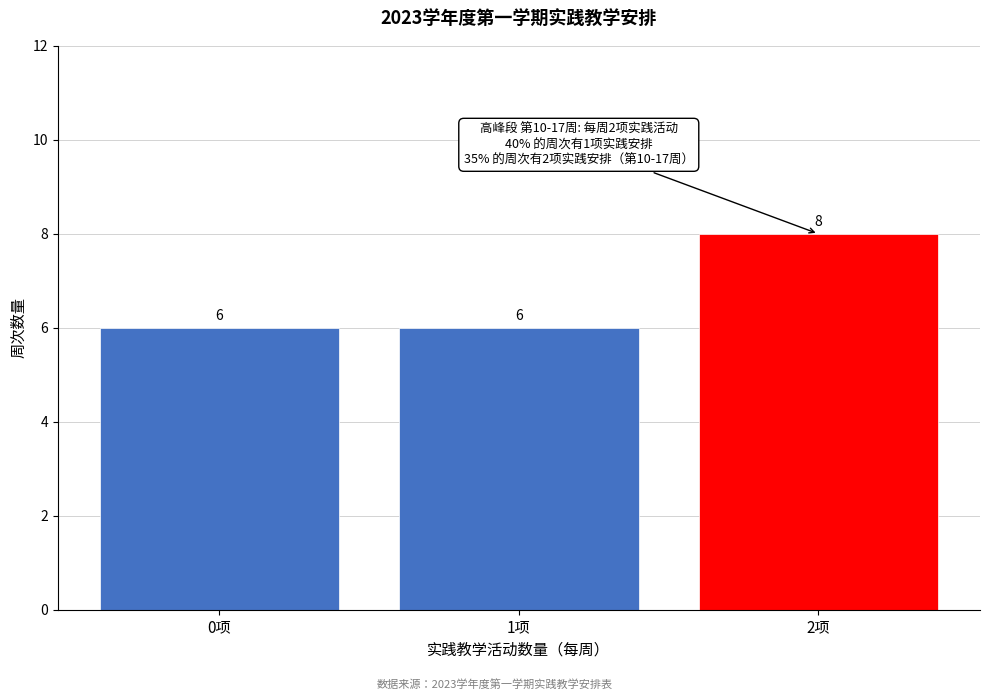

Reading left to right, transcribe all the data shown in this chart.

0项=6	1项=6	2项=8